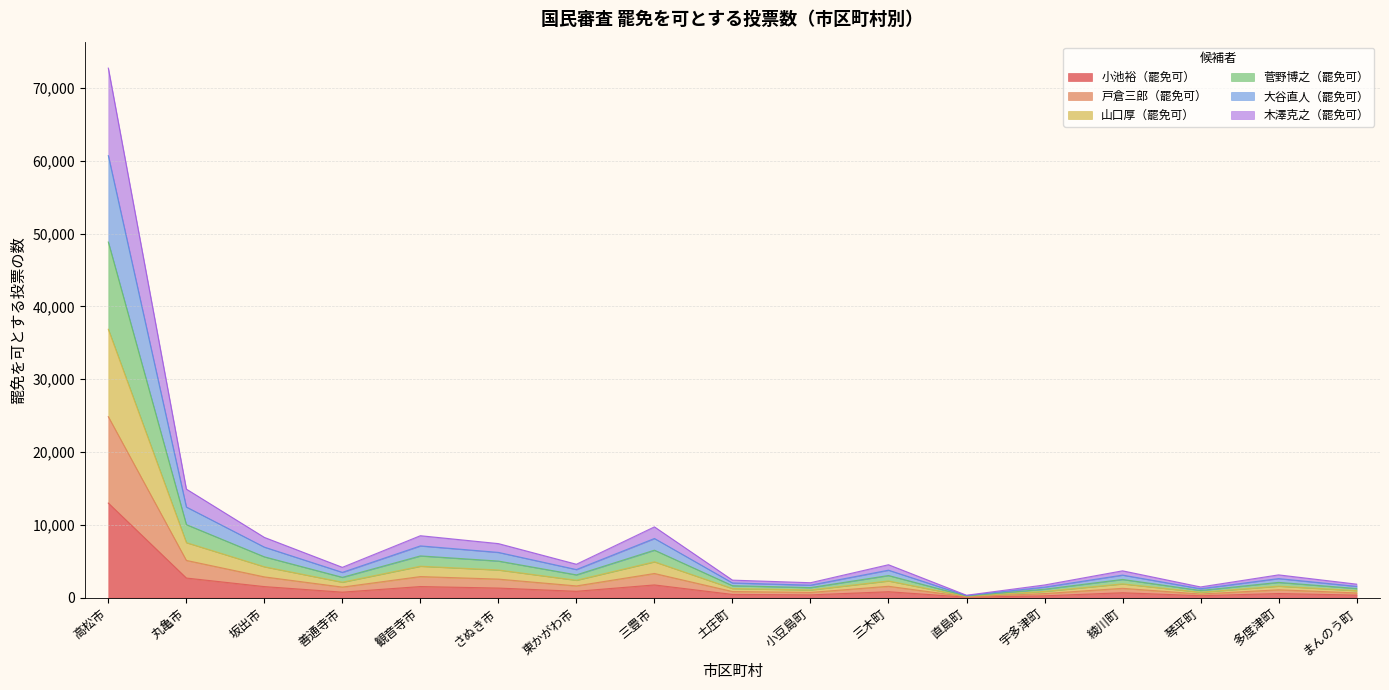

What is the maximum value for 小池裕（罷免可）?

12988